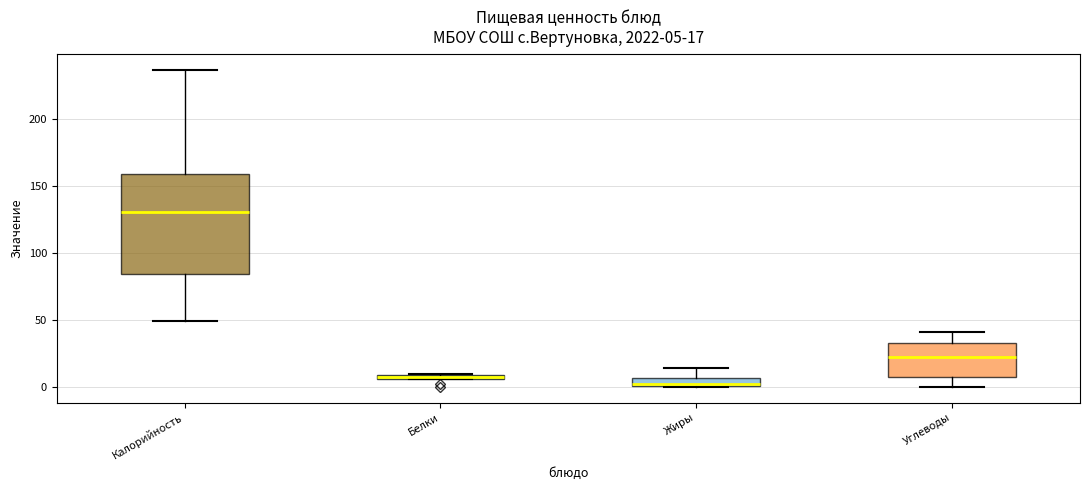

Which box is the tallest, from its lower edge to its upper edge?

Калорийность